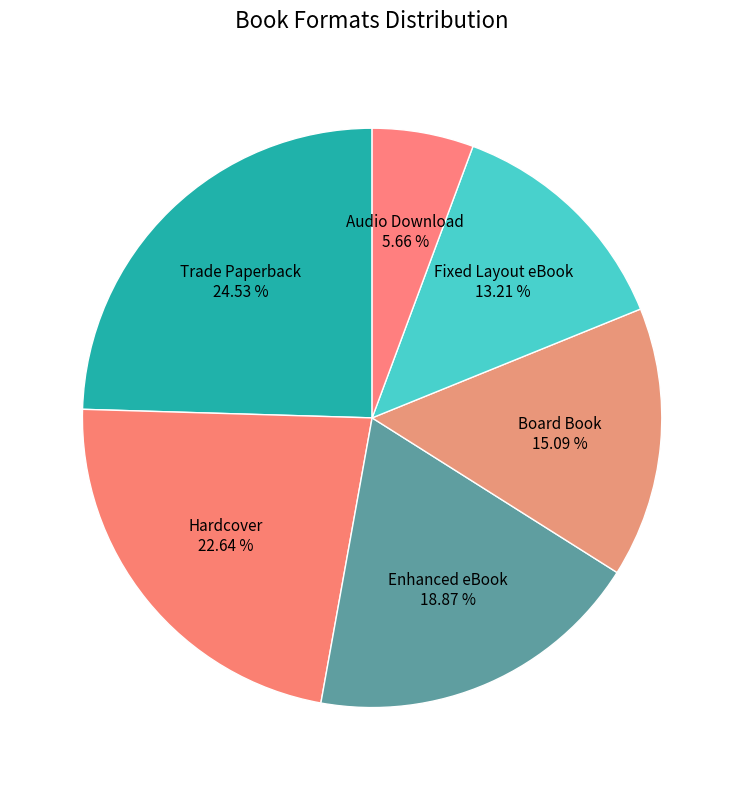

Which slice is the largest?

Trade Paperback